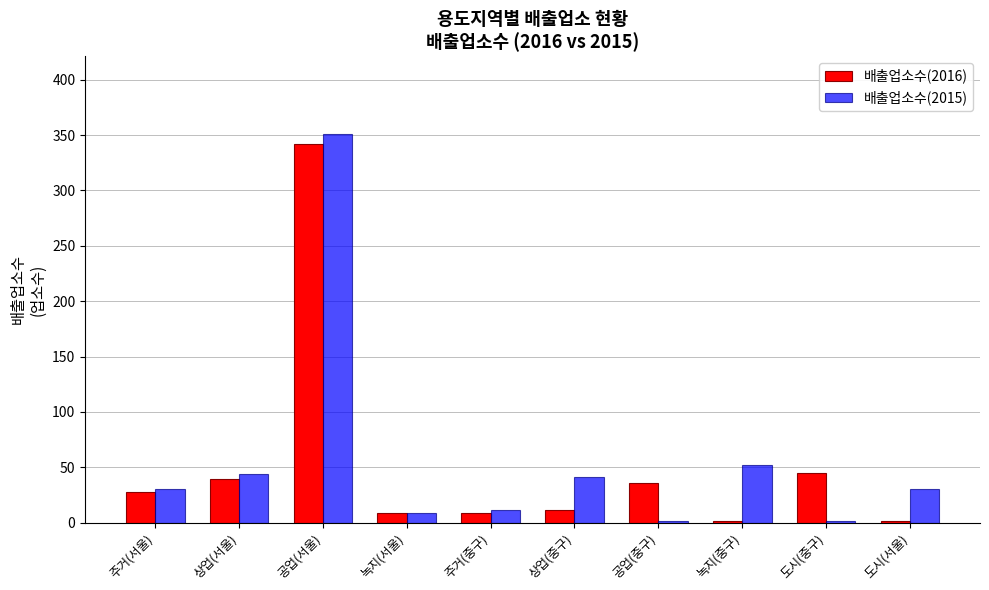

What is the highest value of the 배출업소수(2015) series?

351